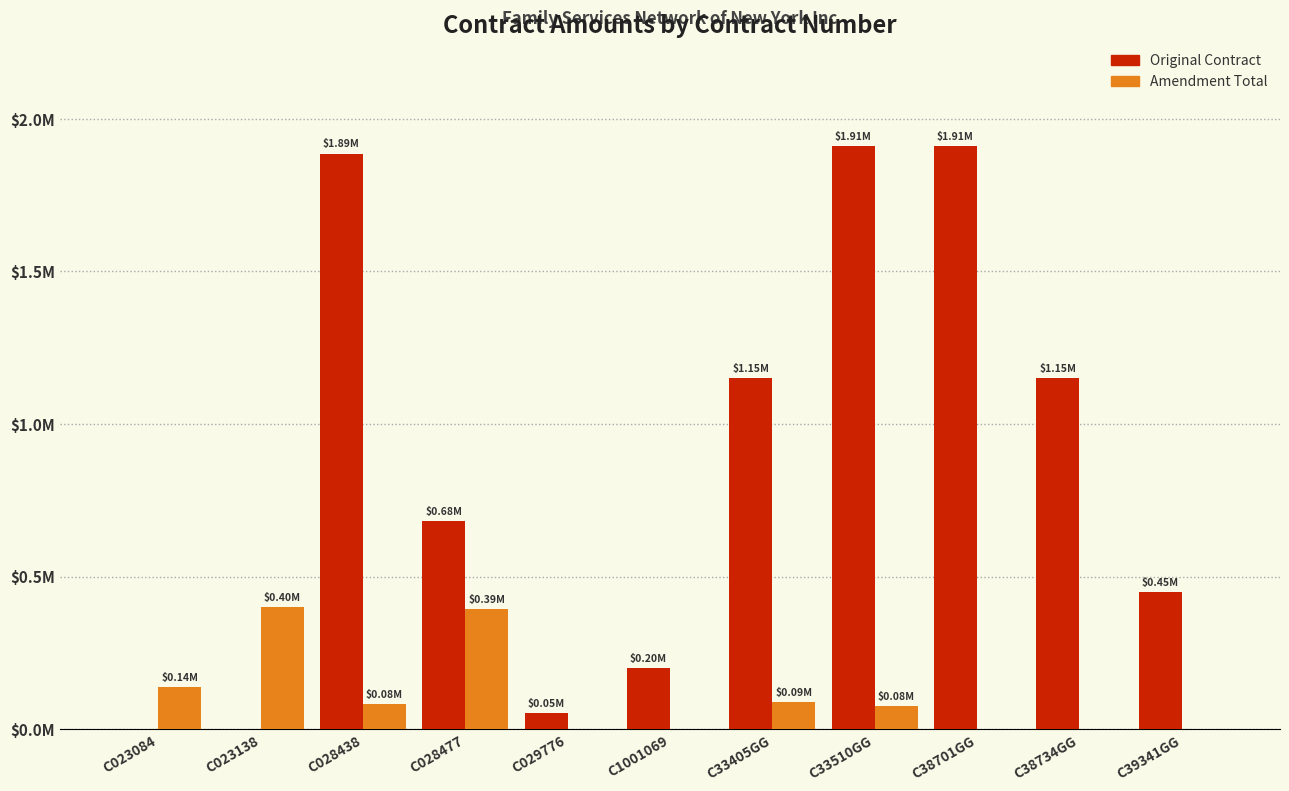

What are all the series names shown in the legend?

Original Contract, Amendment Total